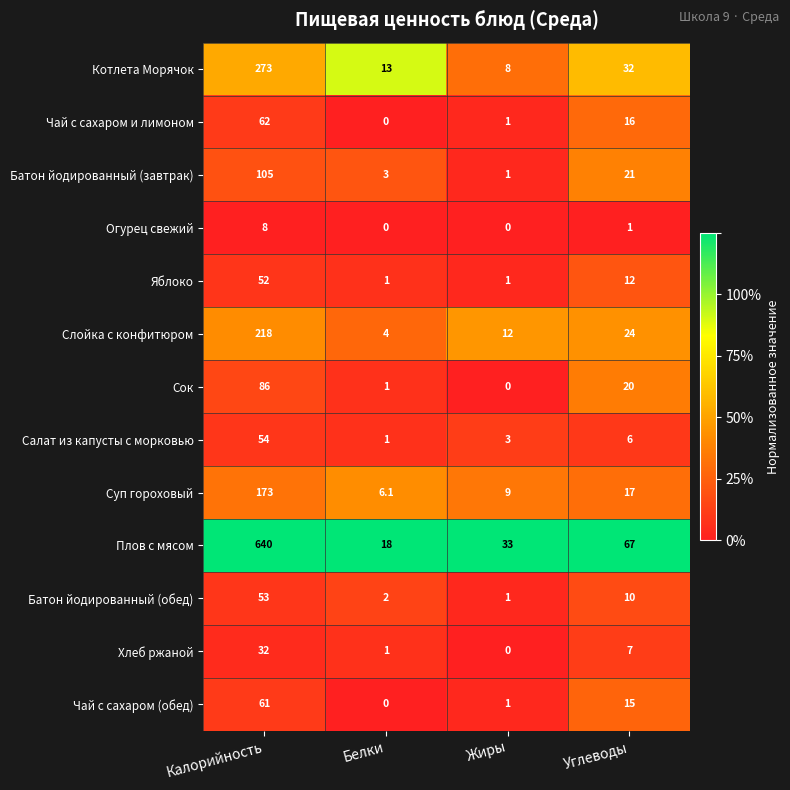

The value of Плов с мясом at Жиры is 33.0. True or false?

True